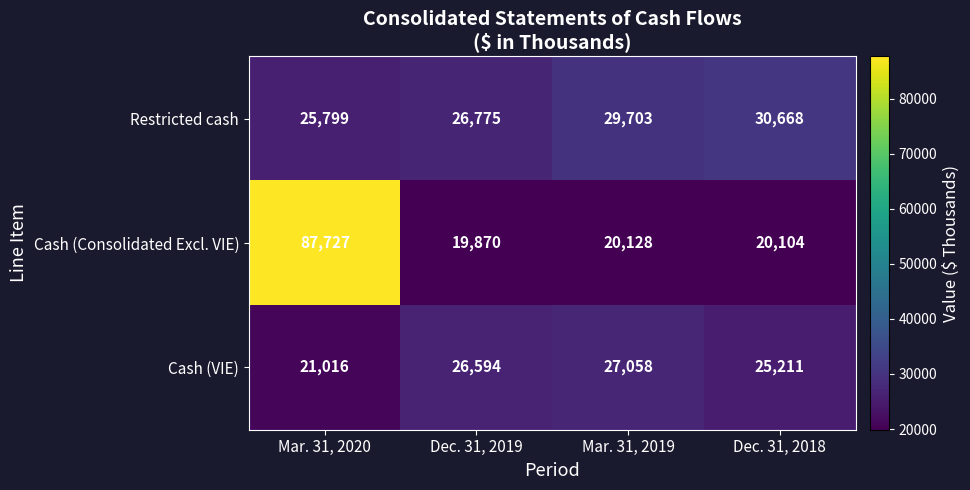

How many data points in Cash (Consolidated Excl. VIE) are less than 20128?

2